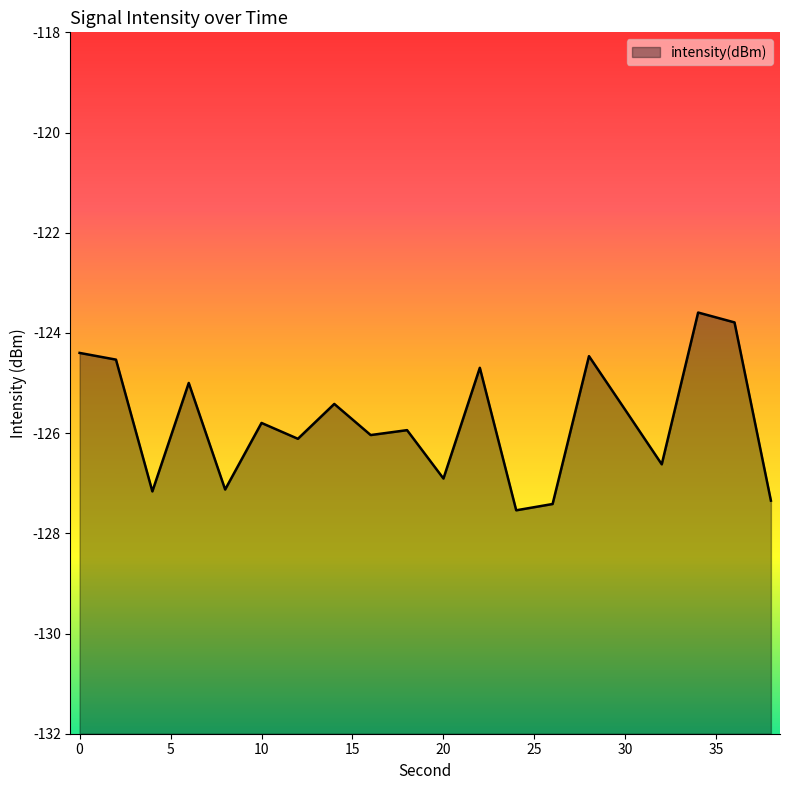

The chart shows a value of -64.1 at 18. True or false?

False